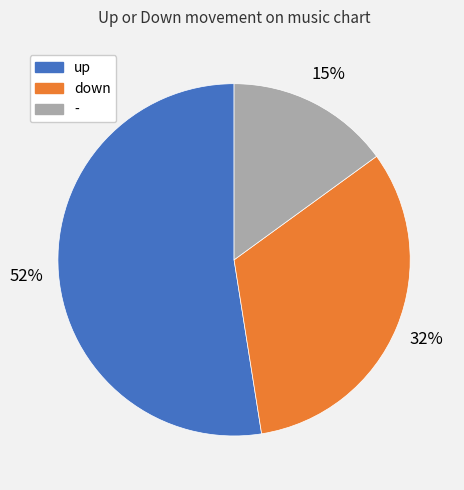

How many slices are in this pie chart?

3